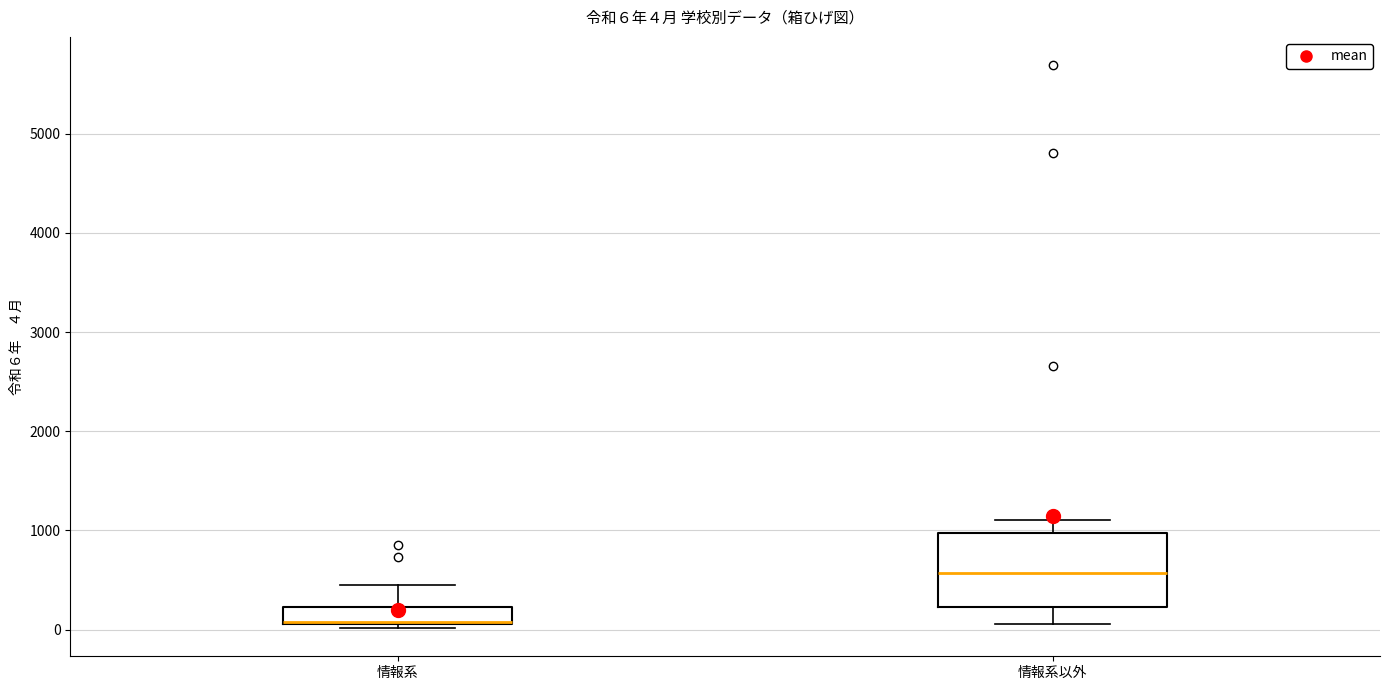

Comparing the boxes themselves (not the whiskers), which one is the tallest?

情報系以外